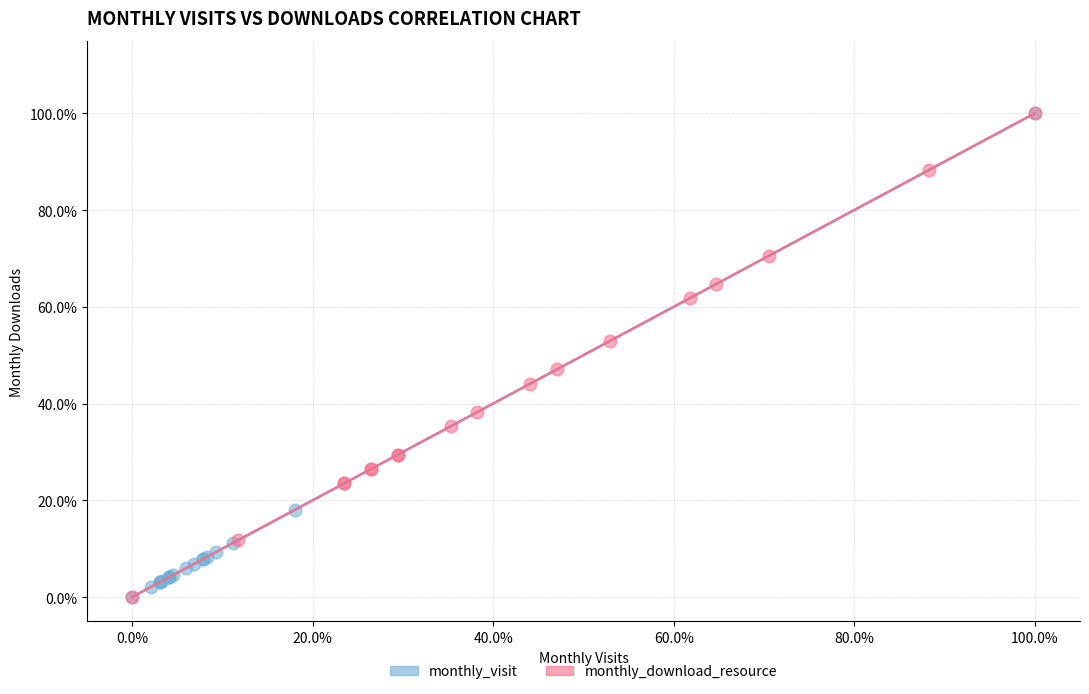

What are all the series names shown in the legend?

monthly_visit, monthly_download_resource